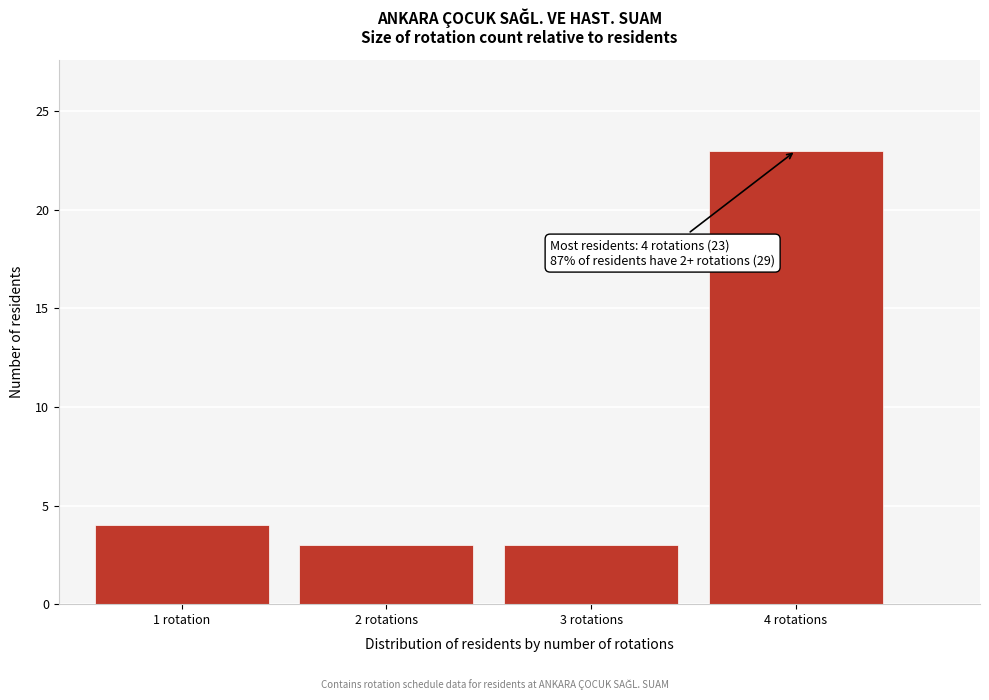

Reading left to right, list all the values displayed in this chart.

4	3	3	23